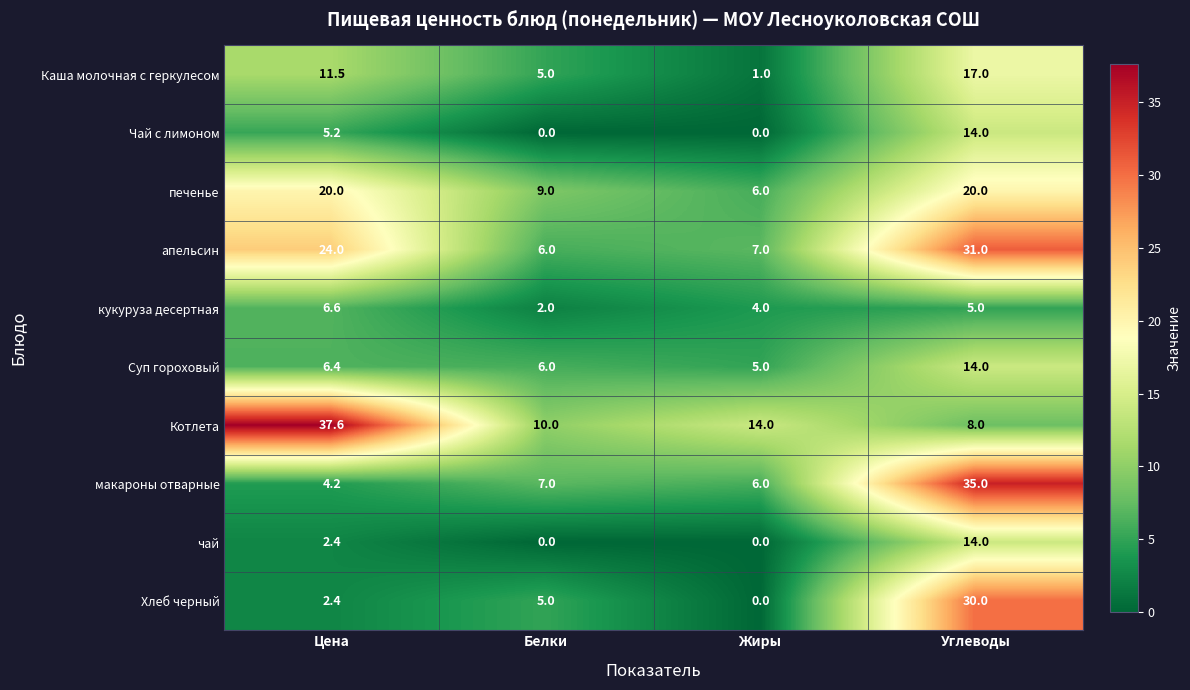

At how many categories does at least one series exceed 11?

3